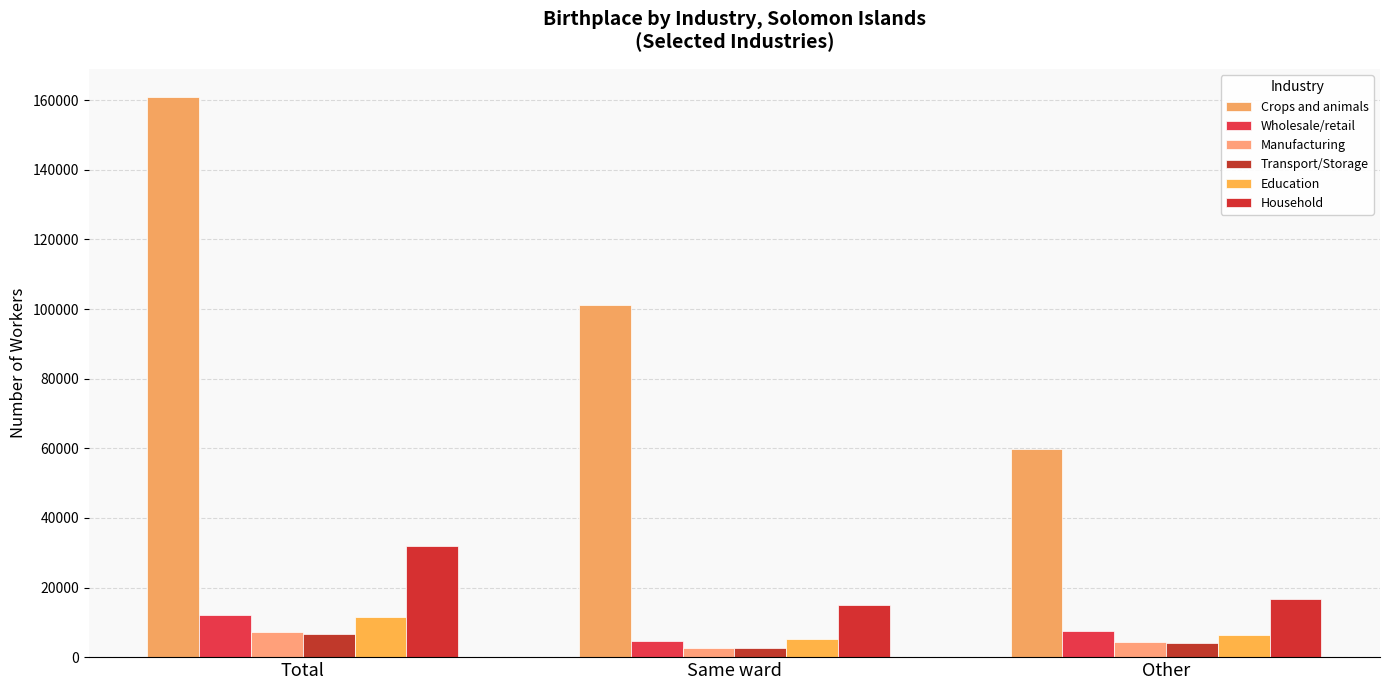

The Crops and animals series shows 26264 at Other. True or false?

False